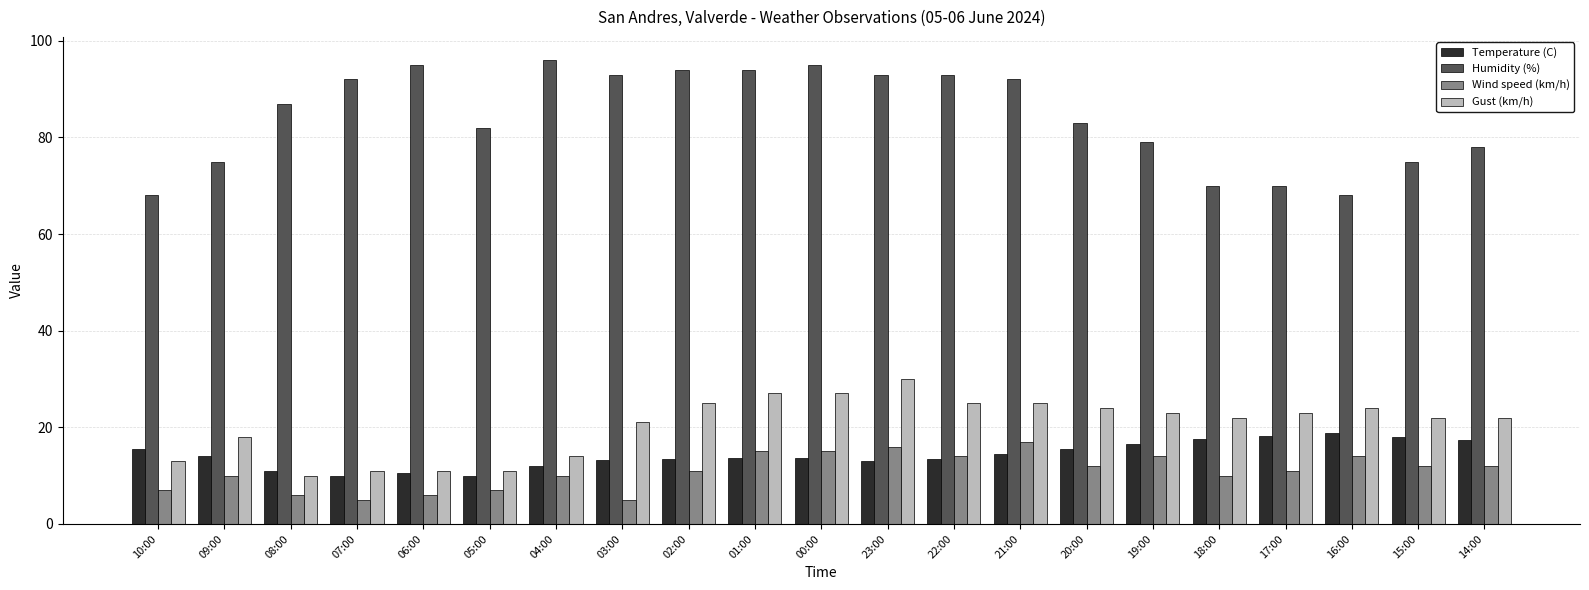

What is the label of the 3rd bar from the right?

16:00